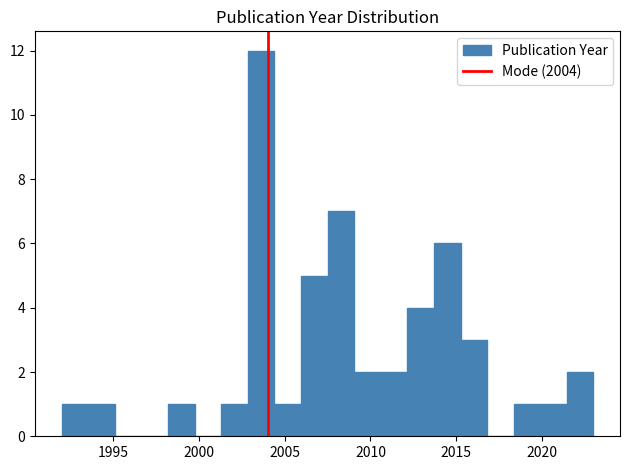

Read against the x-axis, roughly where is the centre of the tallest bar?

2003.5